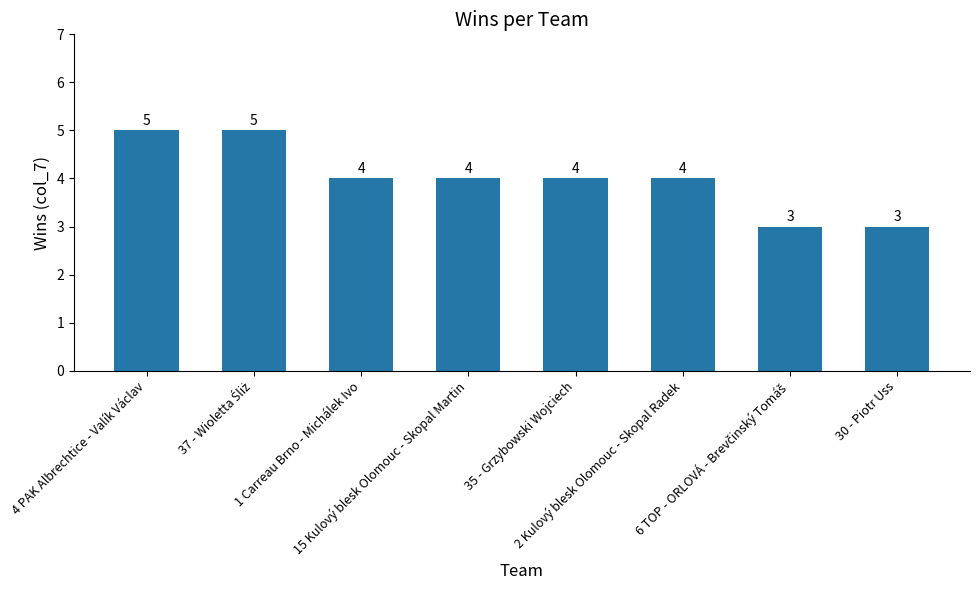

What value does the data have at 15 Kulový blesk Olomouc - Skopal Martin?

4